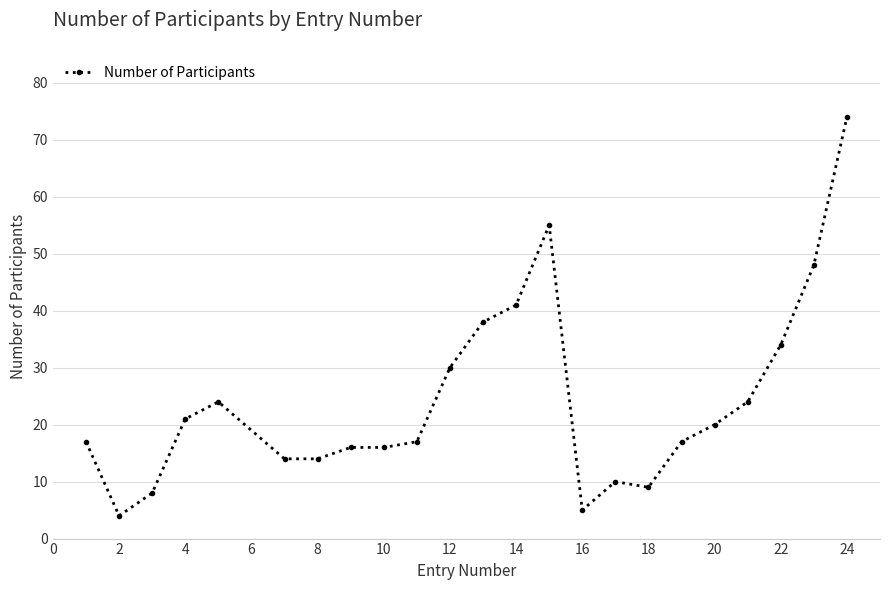

Reading left to right, list all the values displayed in this chart.

17	4	8	21	24	14	14	16	16	17	30	38	41	55	5	10	9	17	20	24	34	48	74